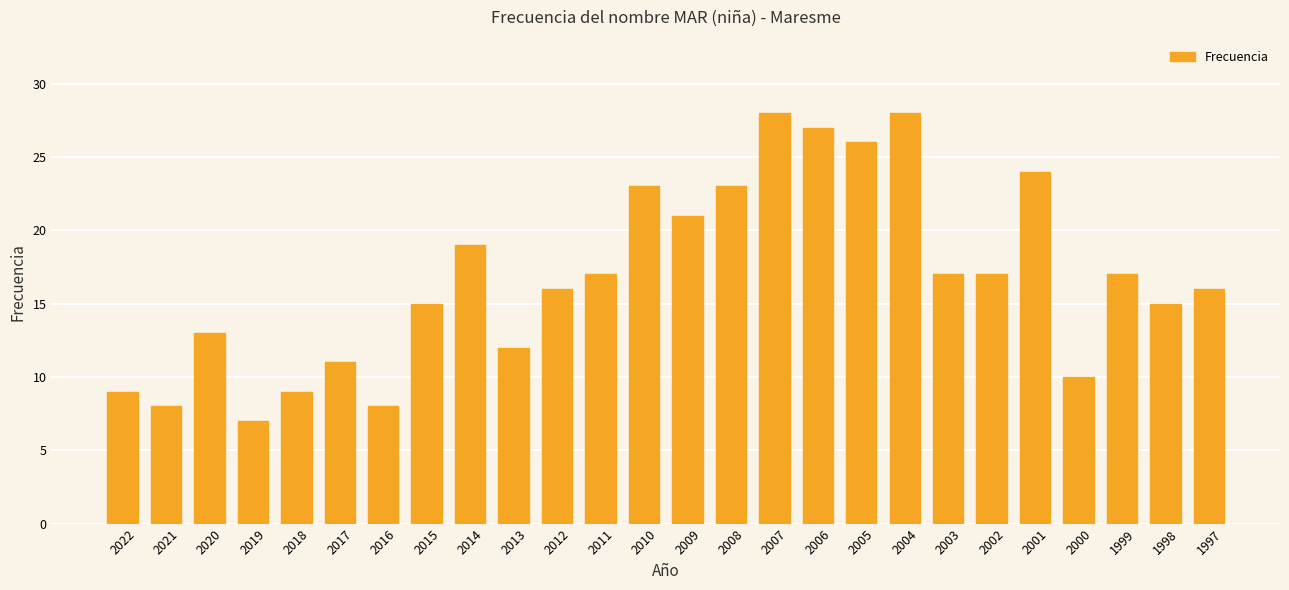

How many bars are there in total?

26